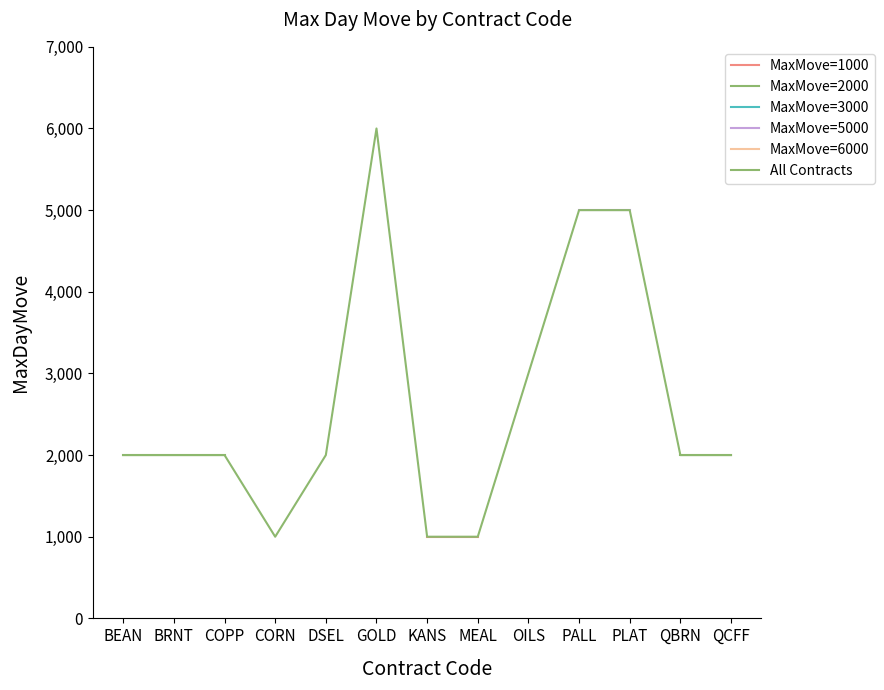

True or false: MaxMove=1000 and MaxMove=6000 cross at least once.

False